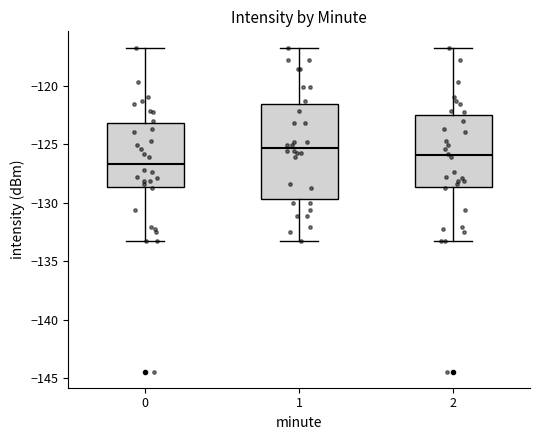

Where does the median line of the box at x = 1 sit on the y-axis? The values are not printed on the chart, so give them approximately, as read against the axis.

-125.5